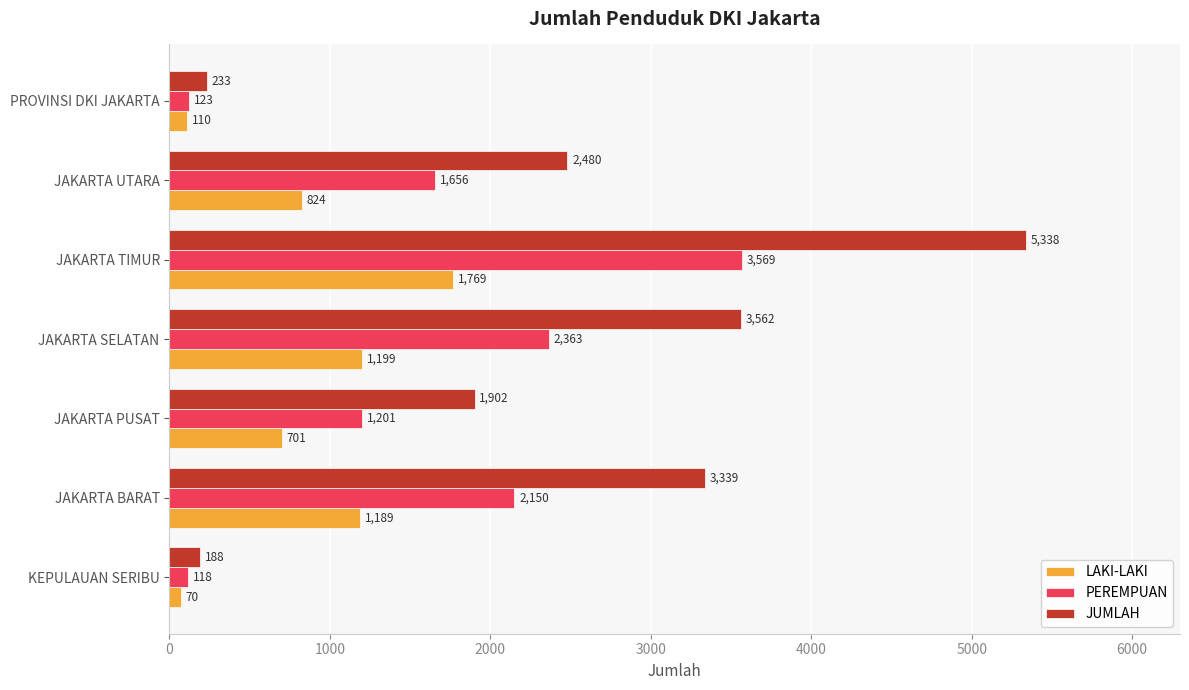

The PEREMPUAN series shows 3076 at JAKARTA BARAT. True or false?

False